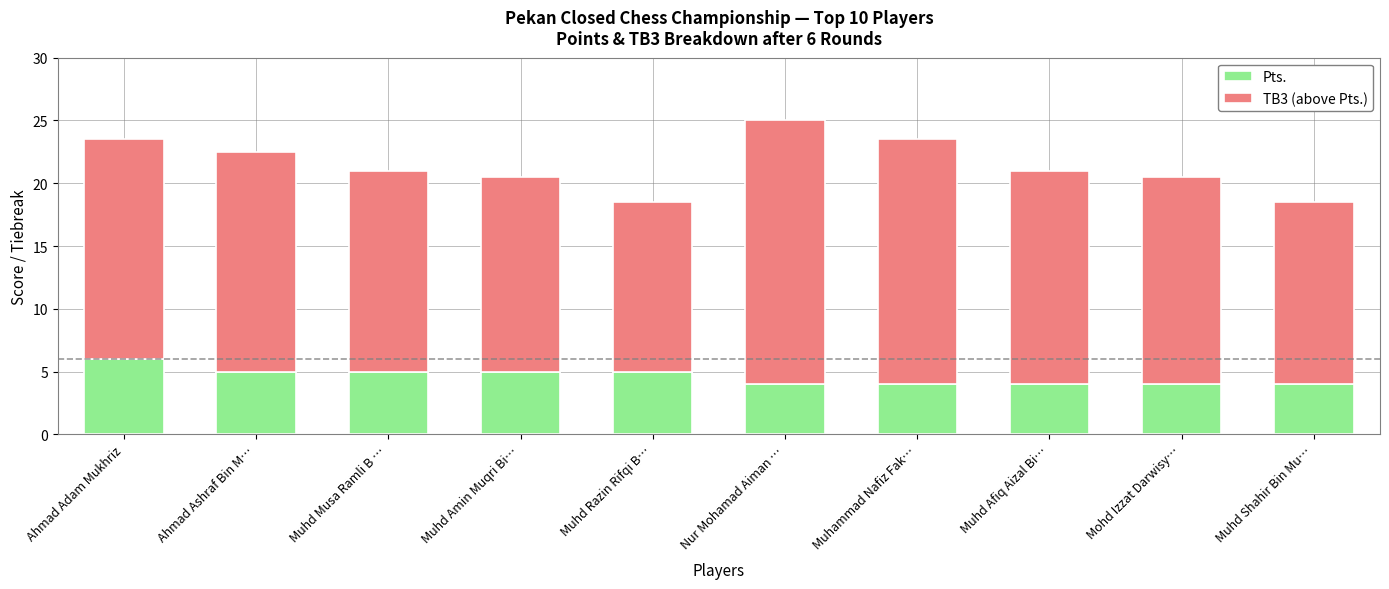

What is the average value of the Pts. series?

4.6